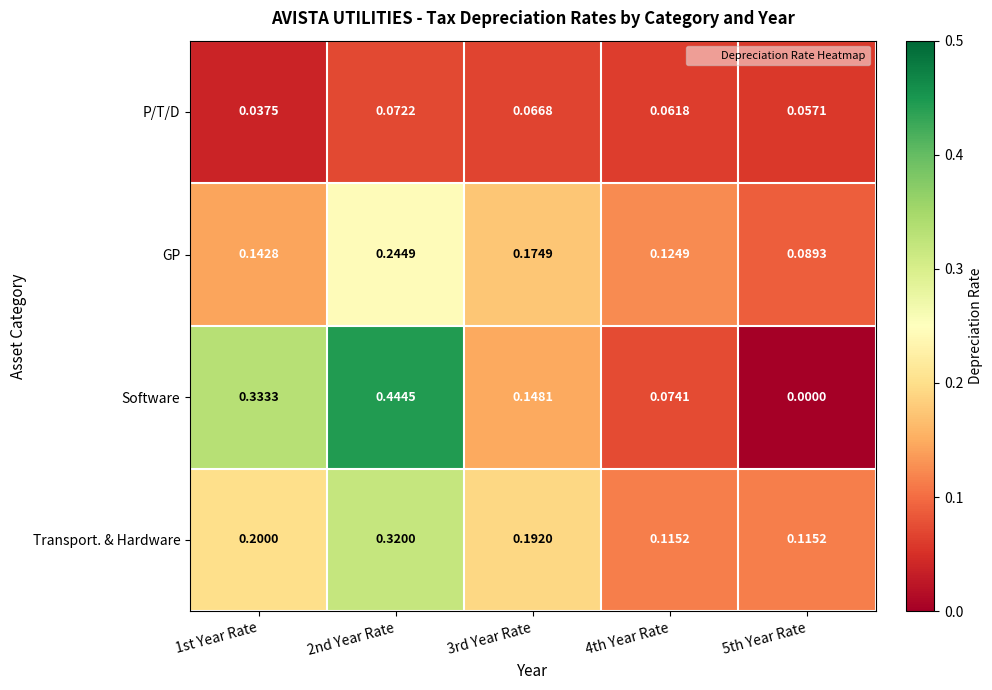

Rank the series at 3rd Year Rate from lowest to highest value.

P/T/D, Software, GP, Transport. & Hardware